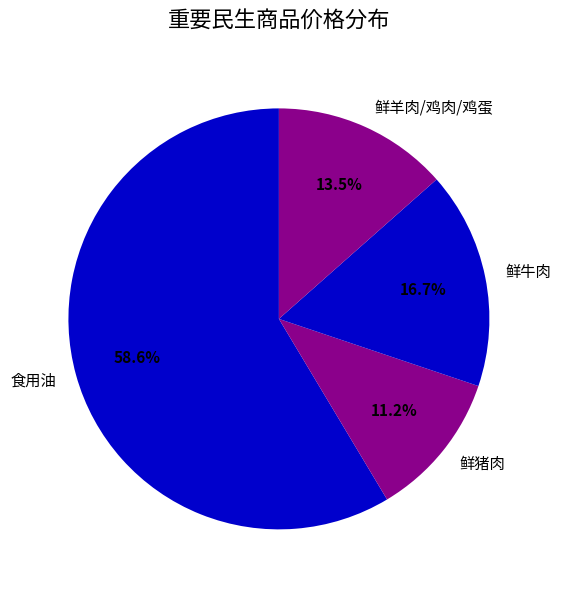

Does 鲜牛肉 account for over 50% of the chart?

No